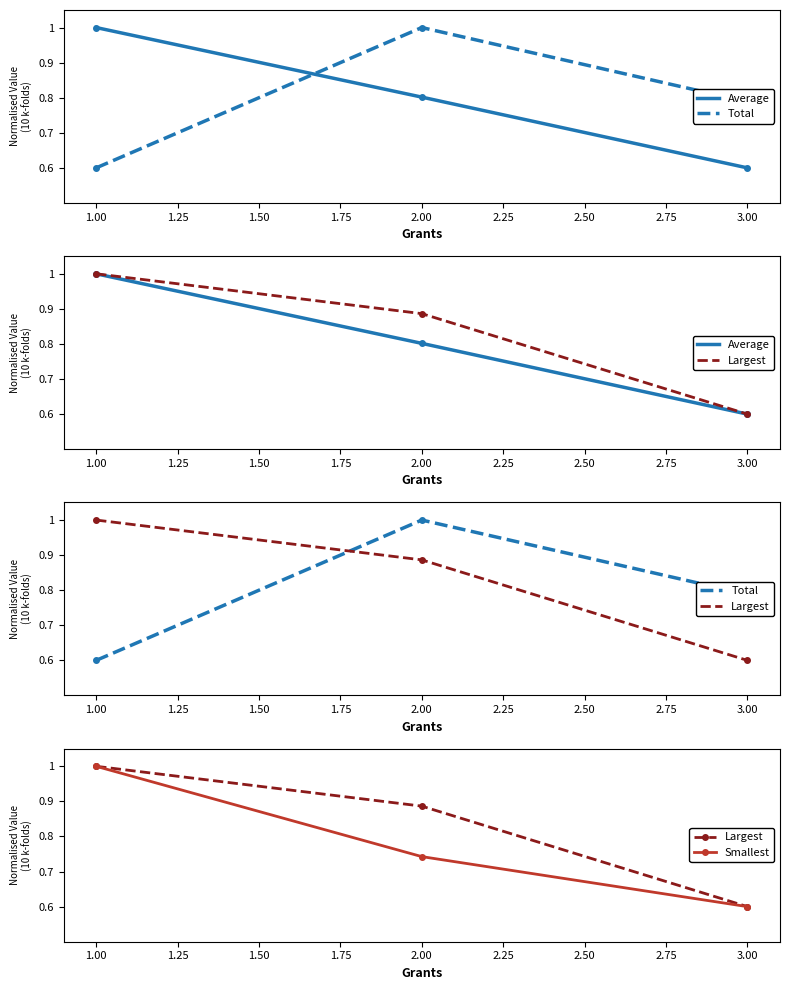

At how many categories does at least one series exceed 0?

3